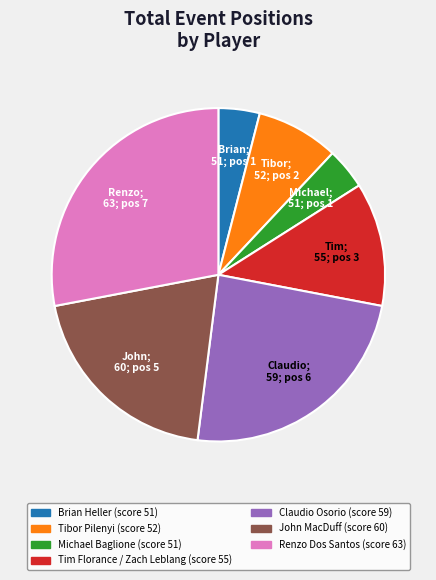

What is the largest slice in the pie chart?

Renzo Dos Santos